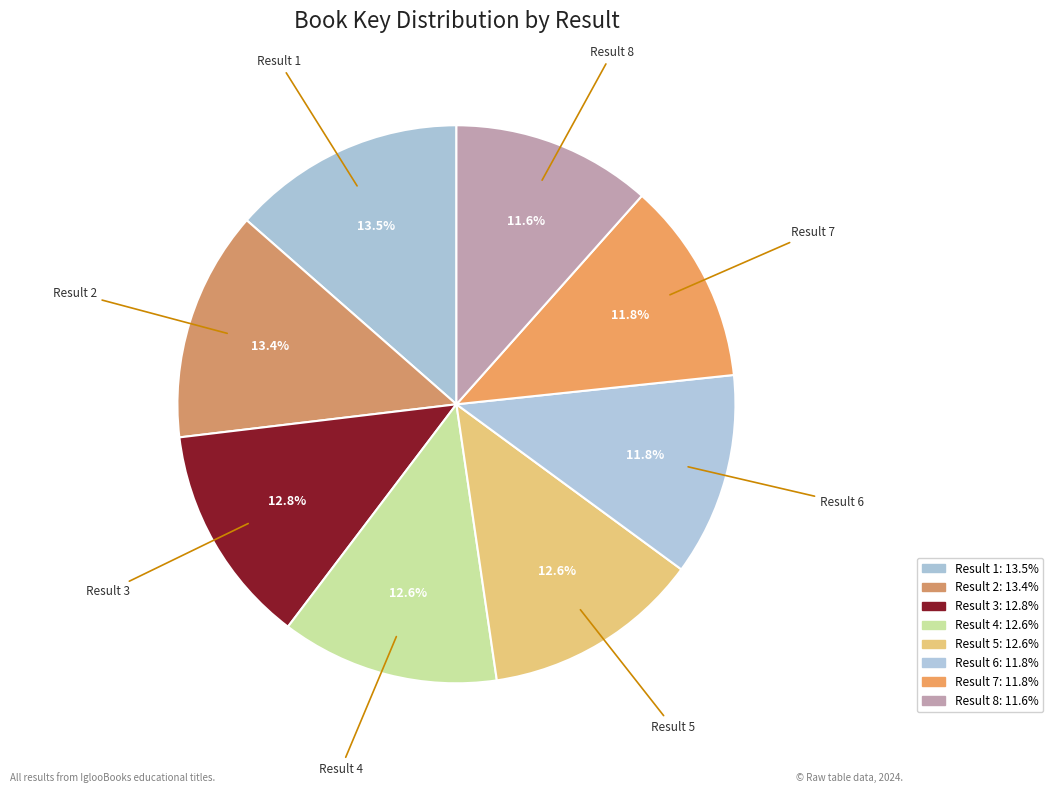

Does Result 1 represent more than half of the total?

No